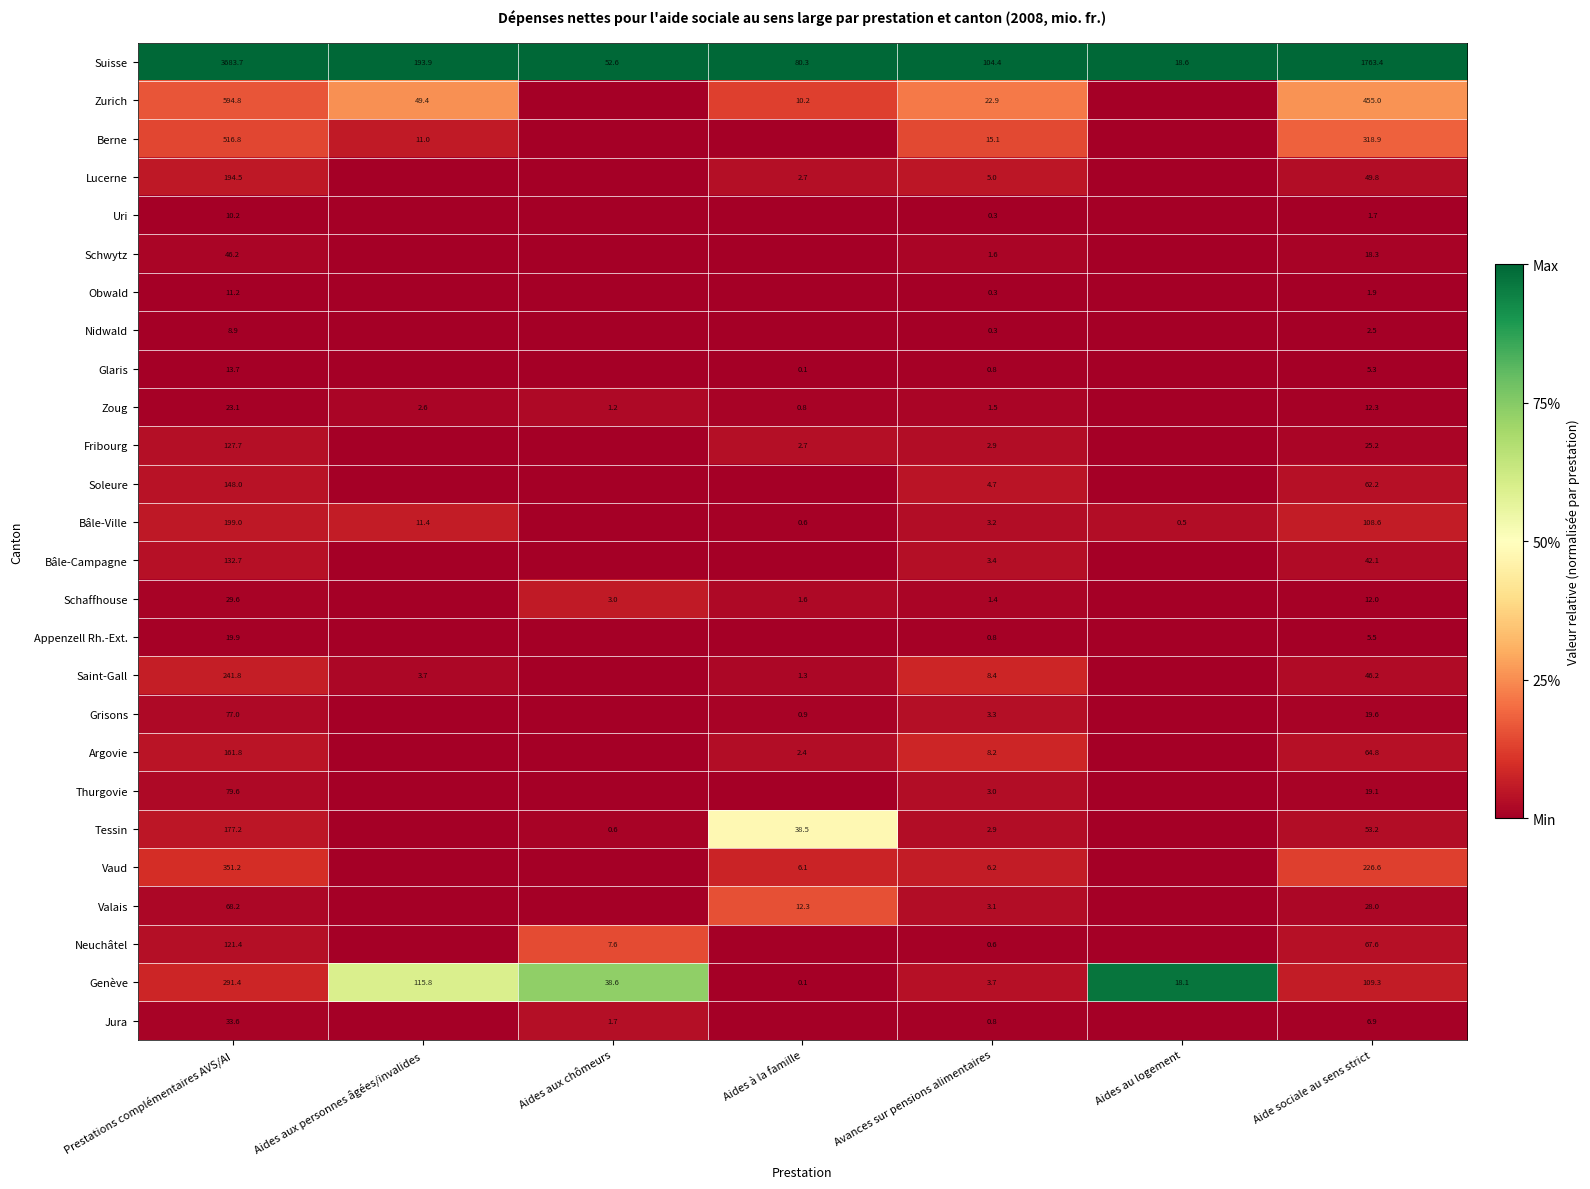

Which category has the lowest value in the Schaffhouse series?

Aides aux personnes âgées/invalides